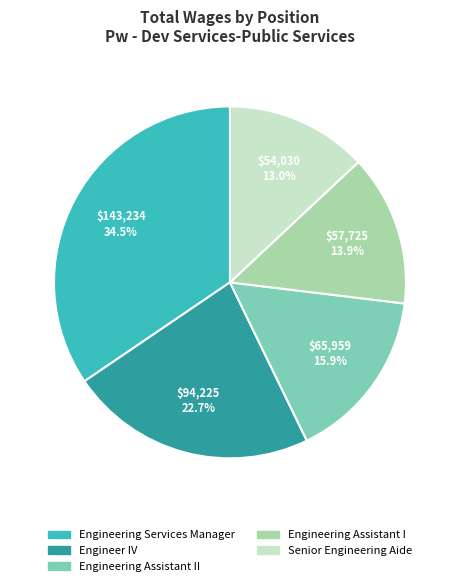

Is there a majority slice in this chart?

No